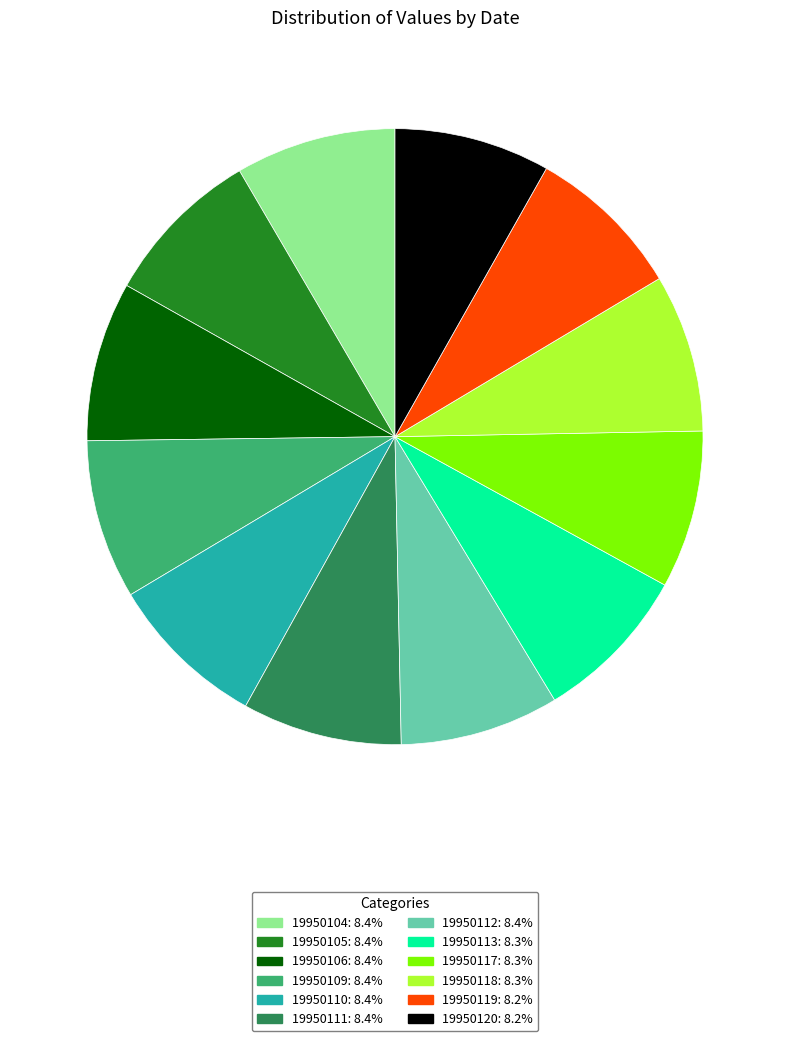

Is it true that 19950113 is 1% of the pie?

False